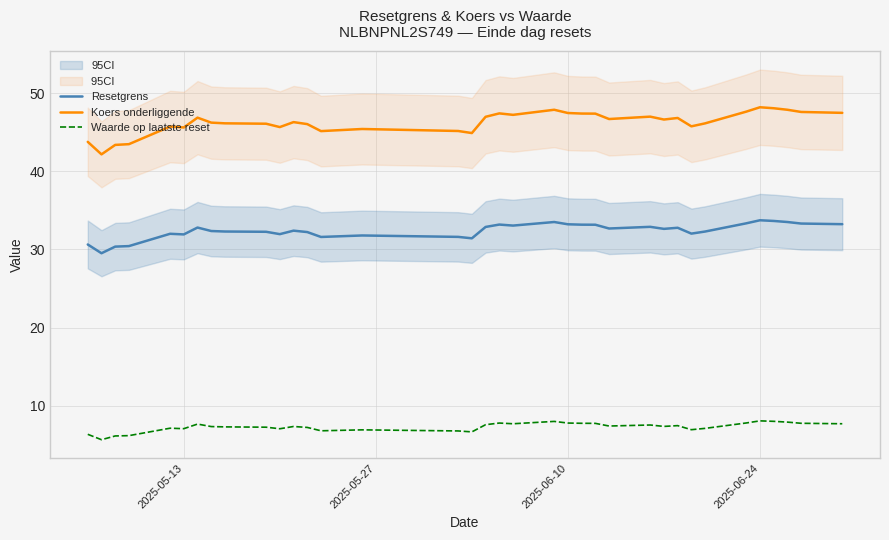

Reading right to left, what are all the values shown in this chart?

Resetgrens: 33.2	33.3	33.5	33.6	33.7	33.3	32.3	32.0	32.8	32.6	32.9	32.7	33.2	33.2	33.2	33.5	33.0	33.2	32.9	31.4	31.6	31.8	31.6	32.2	32.4	32.0	32.3	32.3	32.4	32.8	31.9	32.0	30.4	30.4	29.5	30.6
Koers onderliggende: 47.5	47.6	47.9	48.1	48.2	47.6	46.1	45.7	46.8	46.6	47.0	46.7	47.4	47.4	47.5	47.9	47.2	47.4	47.0	44.9	45.1	45.4	45.1	46.0	46.3	45.6	46.1	46.1	46.2	46.9	45.6	45.7	43.5	43.4	42.2	43.8
Waarde op laatste reset: 7.7	7.8	7.9	8.0	8.1	7.8	7.1	6.9	7.5	7.4	7.5	7.4	7.8	7.8	7.8	8.0	7.7	7.8	7.6	6.7	6.8	6.9	6.8	7.2	7.3	7.1	7.3	7.3	7.3	7.7	7.1	7.1	6.2	6.1	5.7	6.3